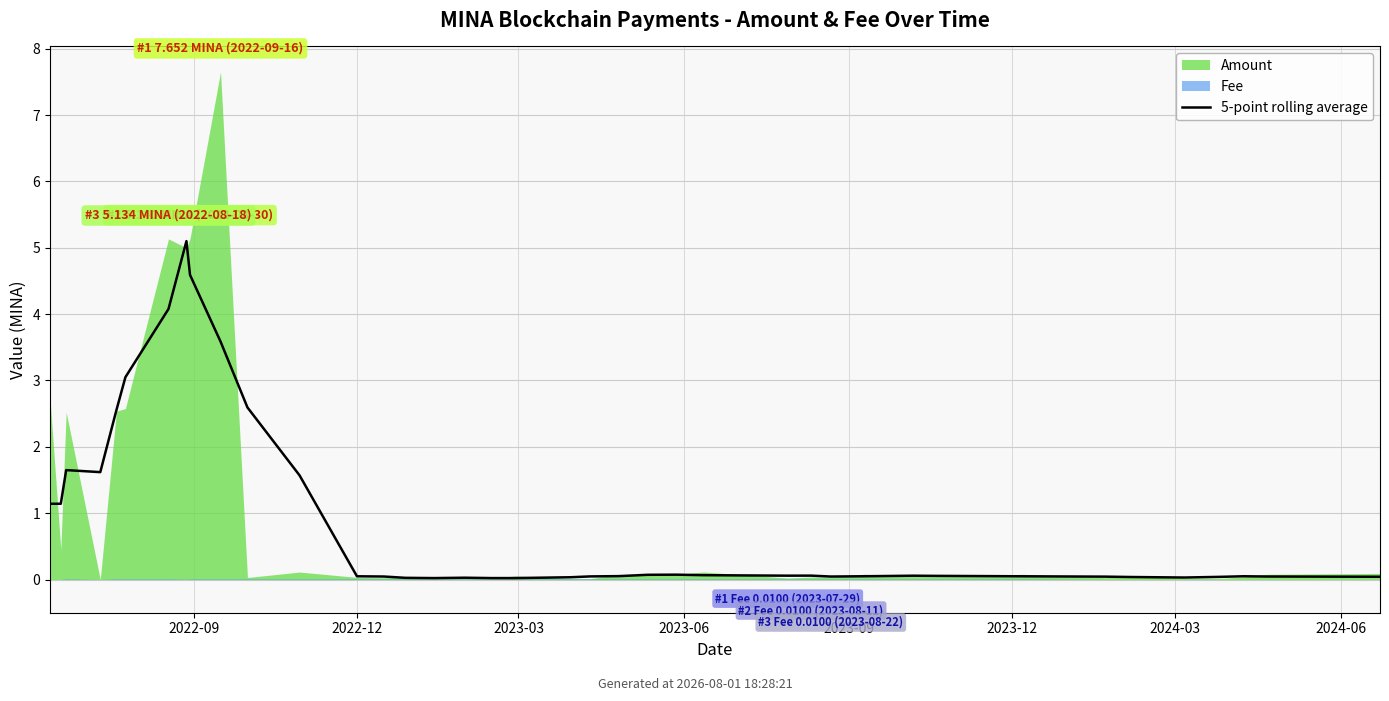

How many data points does each series have?

39